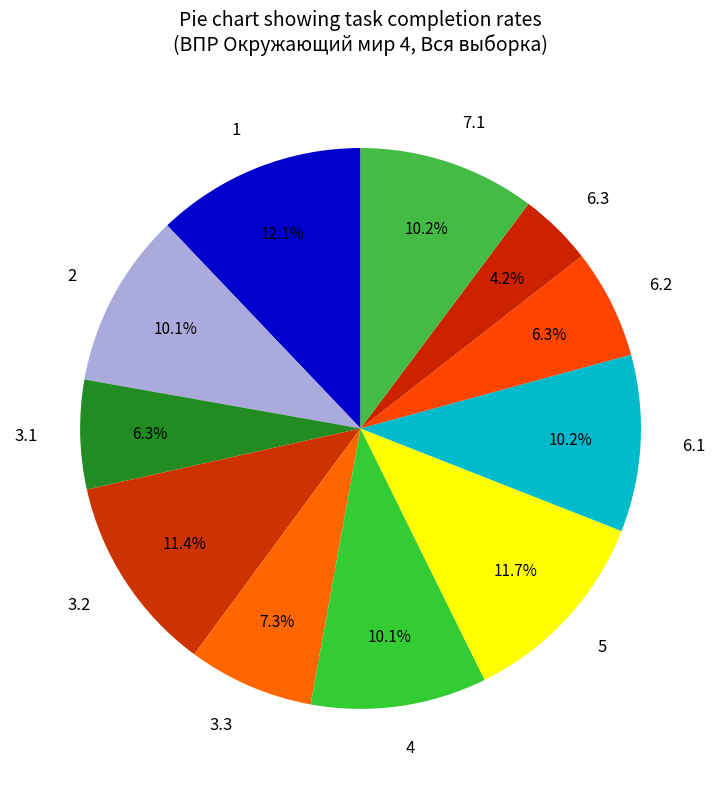

Is there a majority slice in this chart?

No